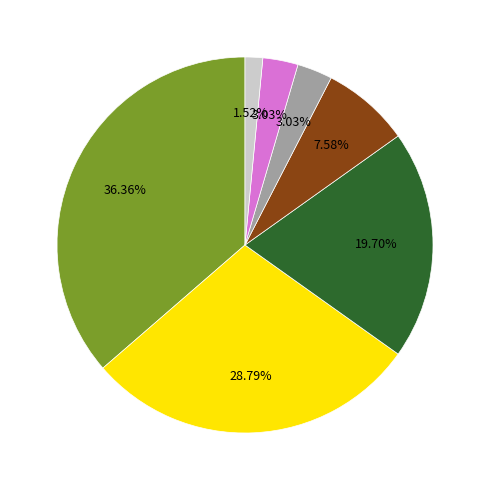

Does any single category account for the majority?

No